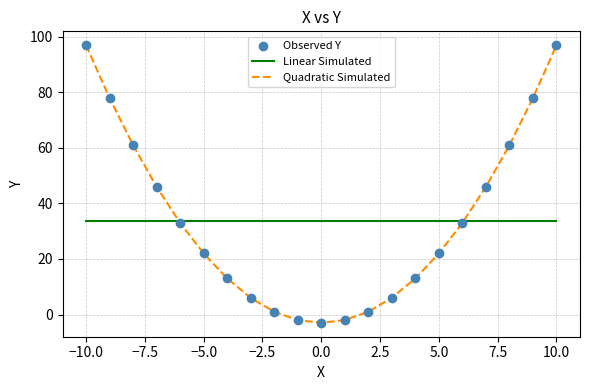

Rank the series by their maximum value, from lowest to highest.

Linear Simulated, Quadratic Simulated